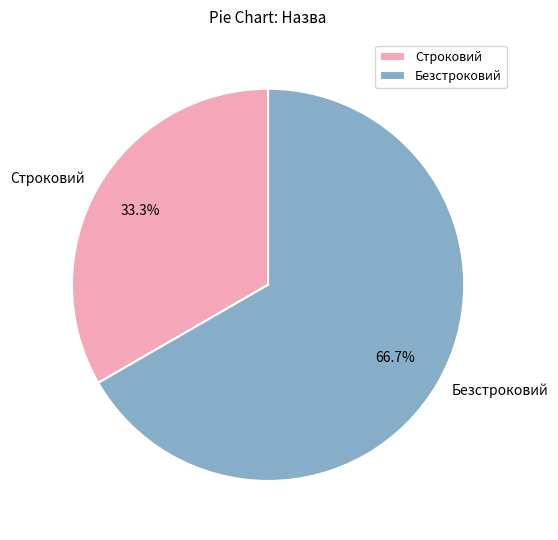

True or false: Строковий accounts for 33% of the total.

True